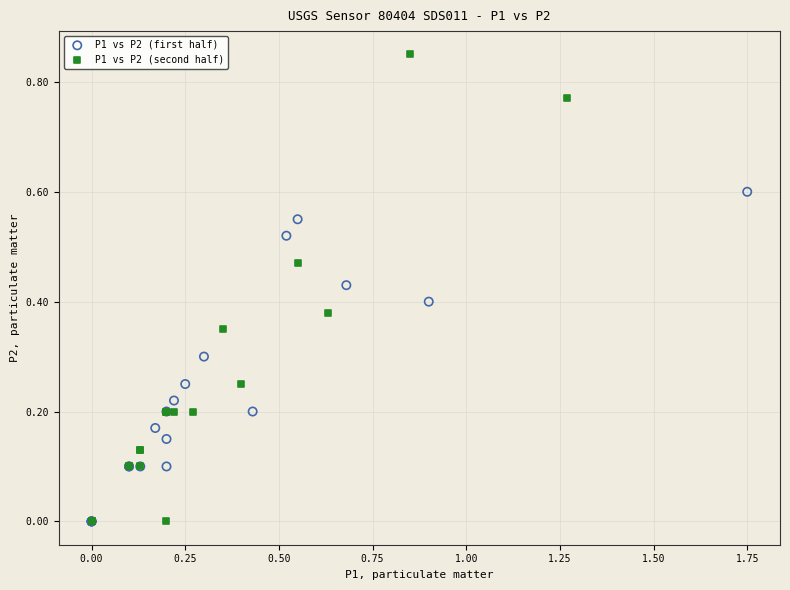

Which series reaches the maximum Y coordinate?

P1 vs P2 (second half)